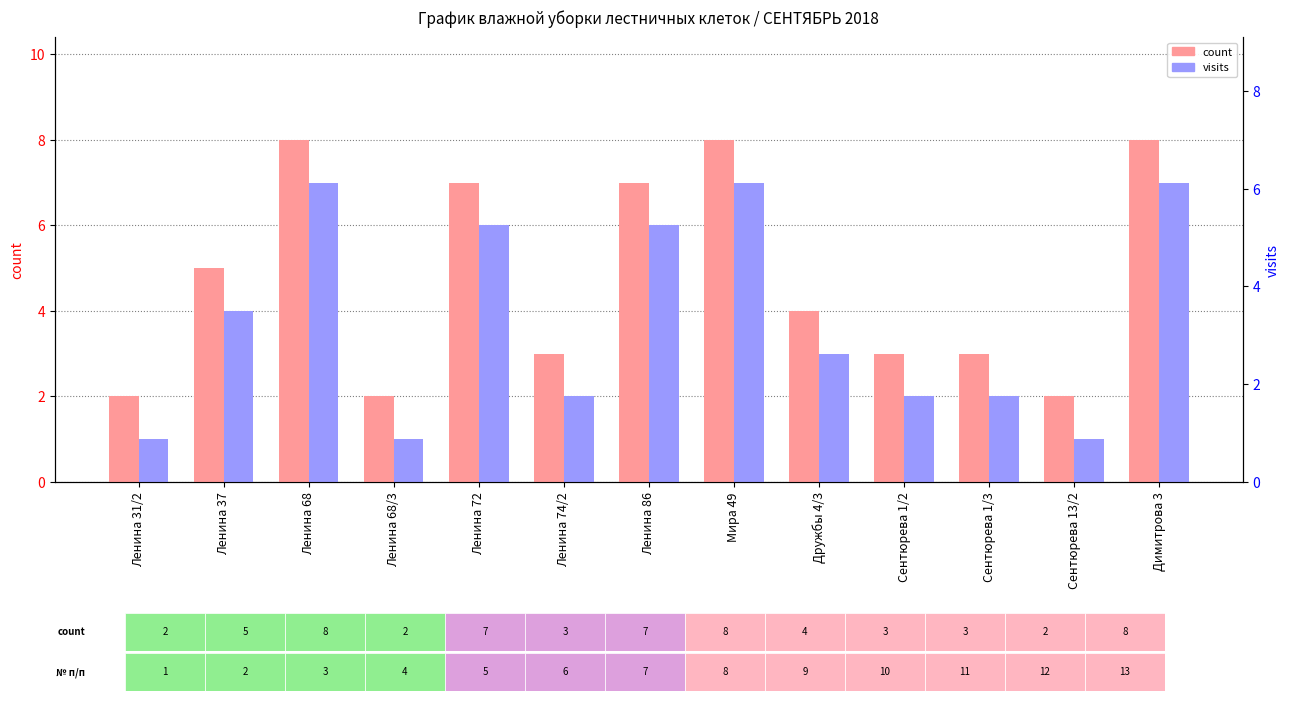

At how many categories does at least one series exceed 3?

7